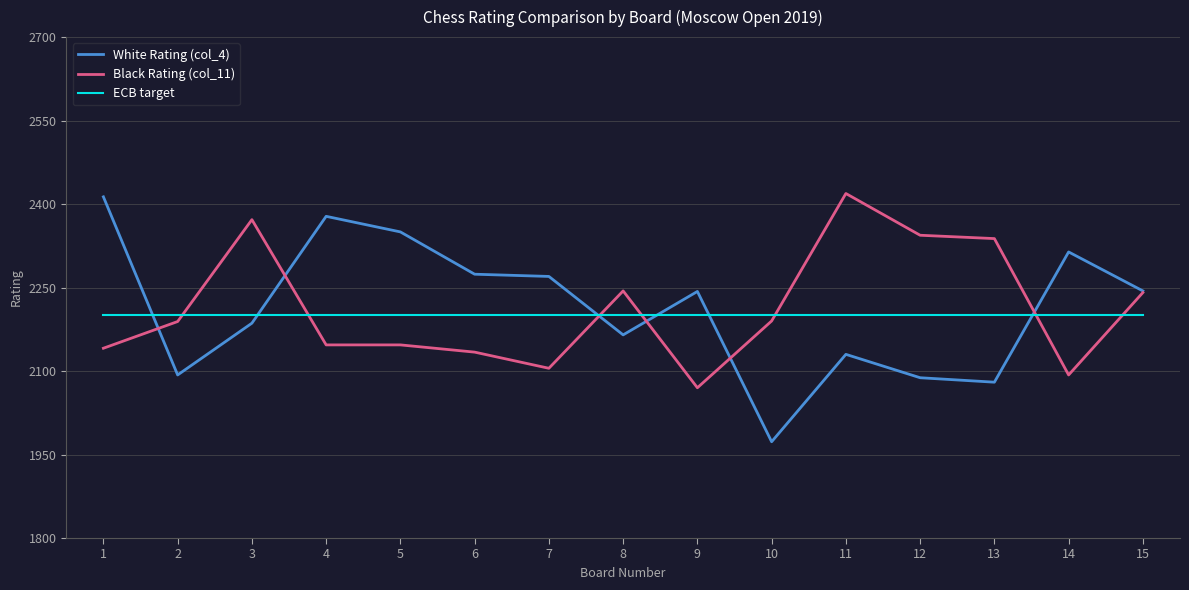

What is the highest value of the Black Rating (col_11) series?

2419